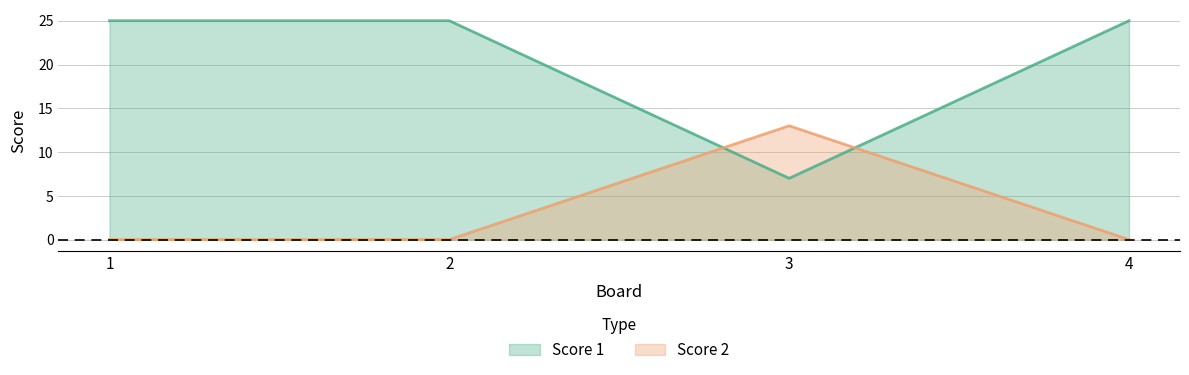

Does the chart have visible grid lines?

Yes